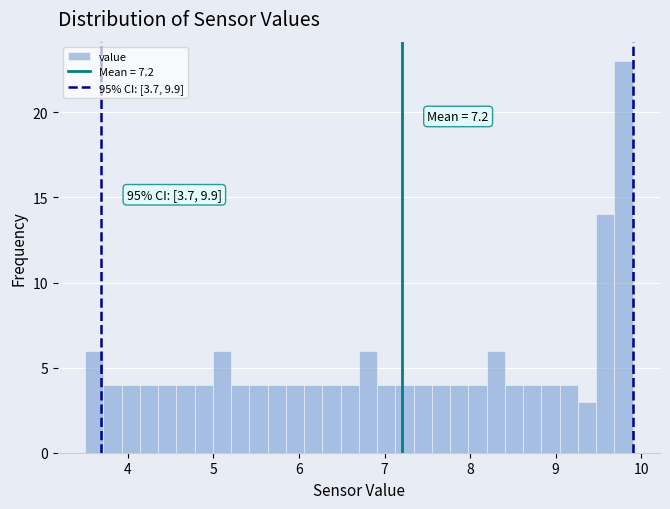

Read against the x-axis, roughly where is the centre of the tallest bar?

9.8